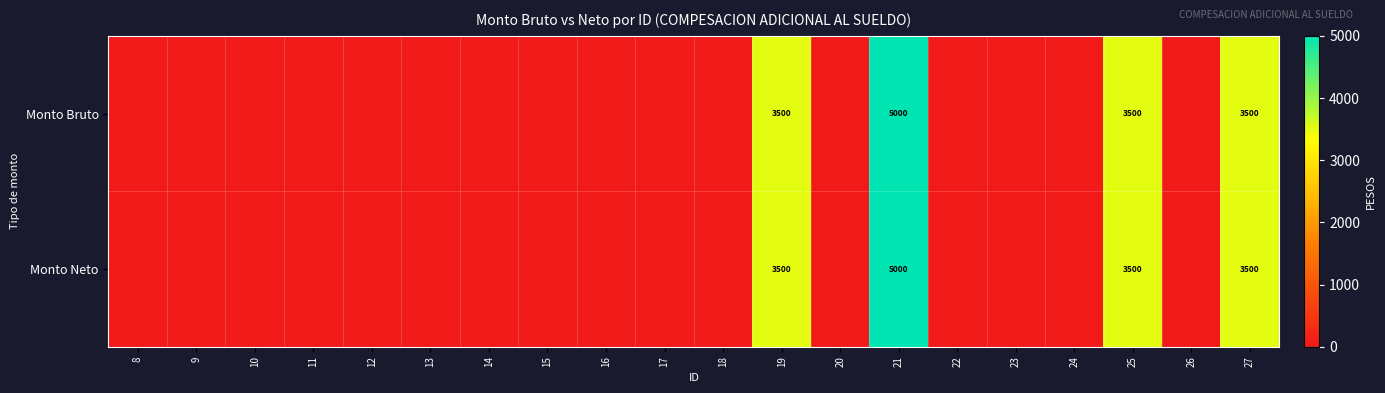

True or false: Monto Bruto has a value of 1535 at 25.

False